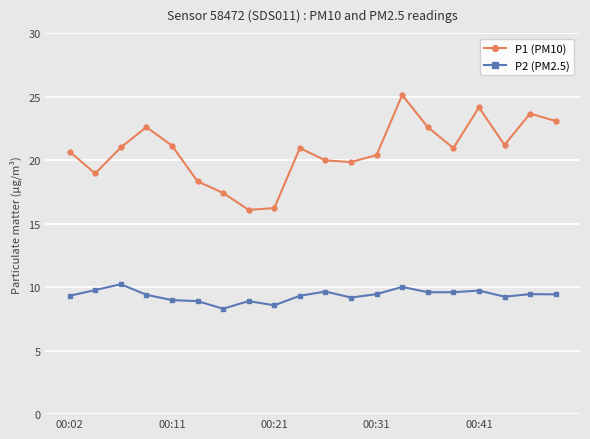

At how many categories does at least one series exceed 15?

20